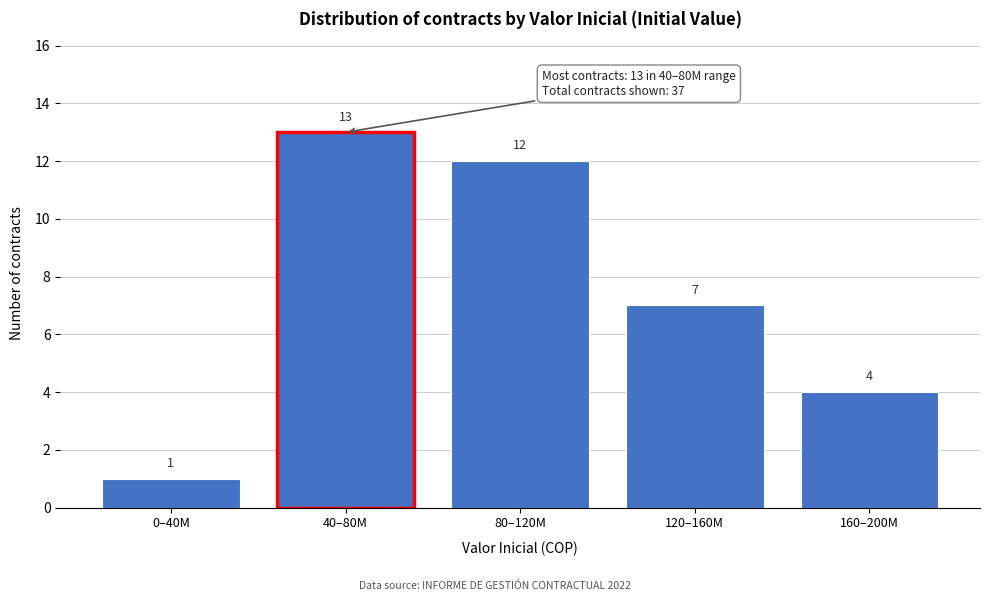

Reading left to right, list all the values displayed in this chart.

1	13	12	7	4